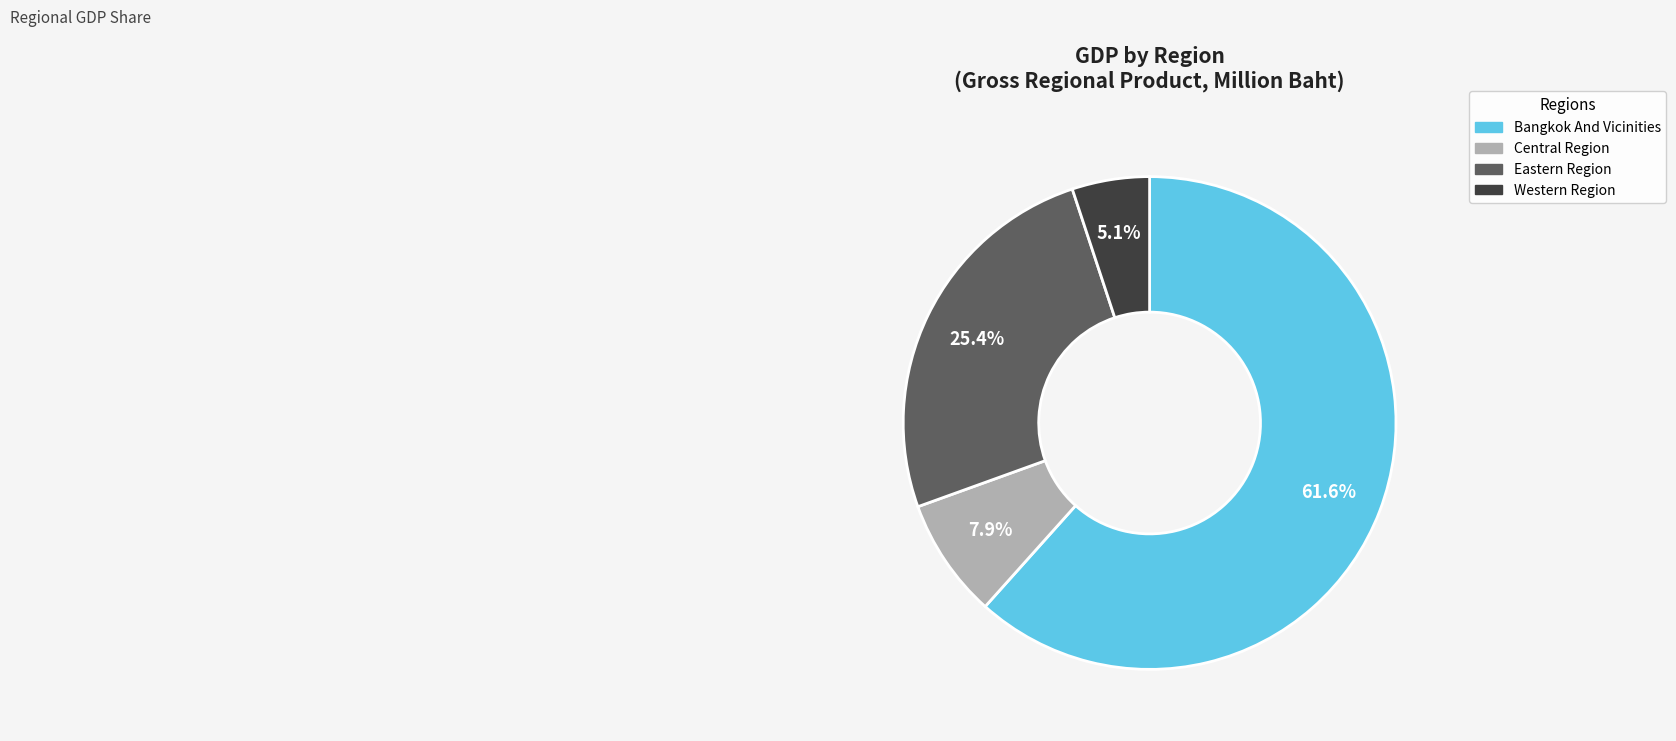

Is it true that Bangkok And Vicinities is 50% of the pie?

False